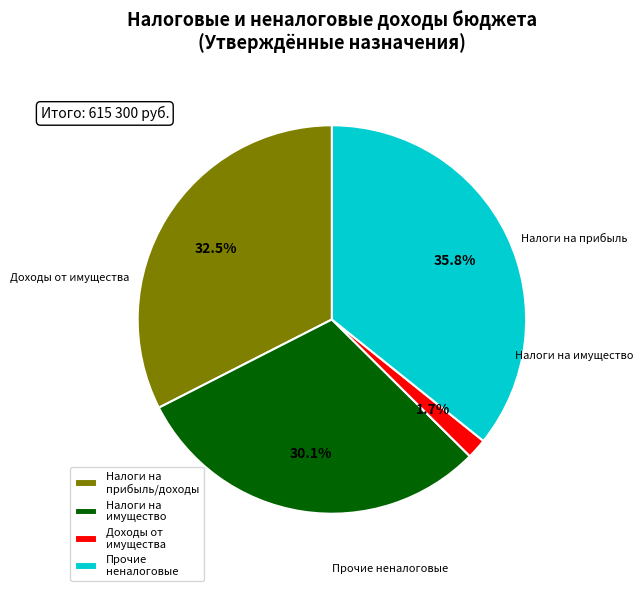

How many slices are in this pie chart?

4